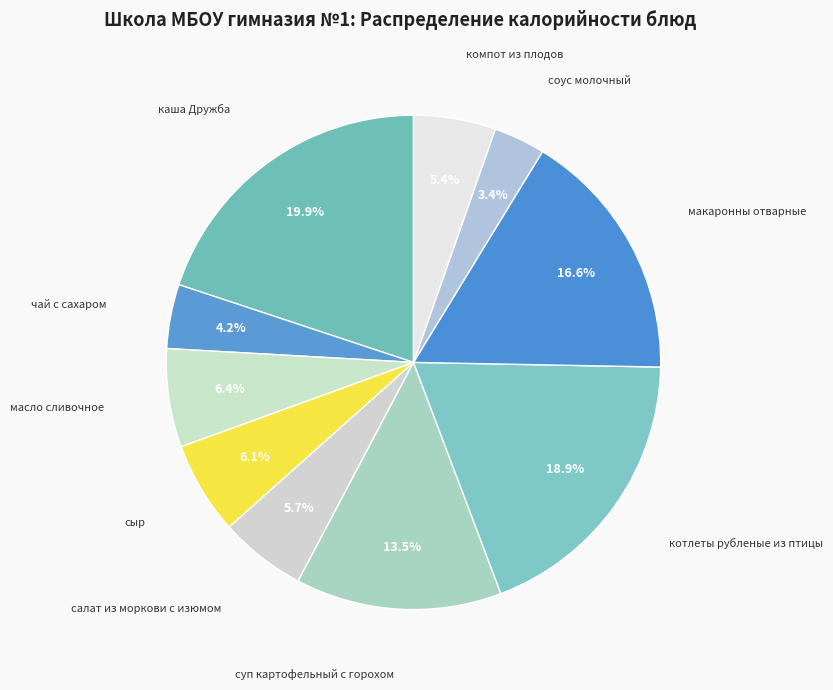

Which slice is the largest?

каша Дружба